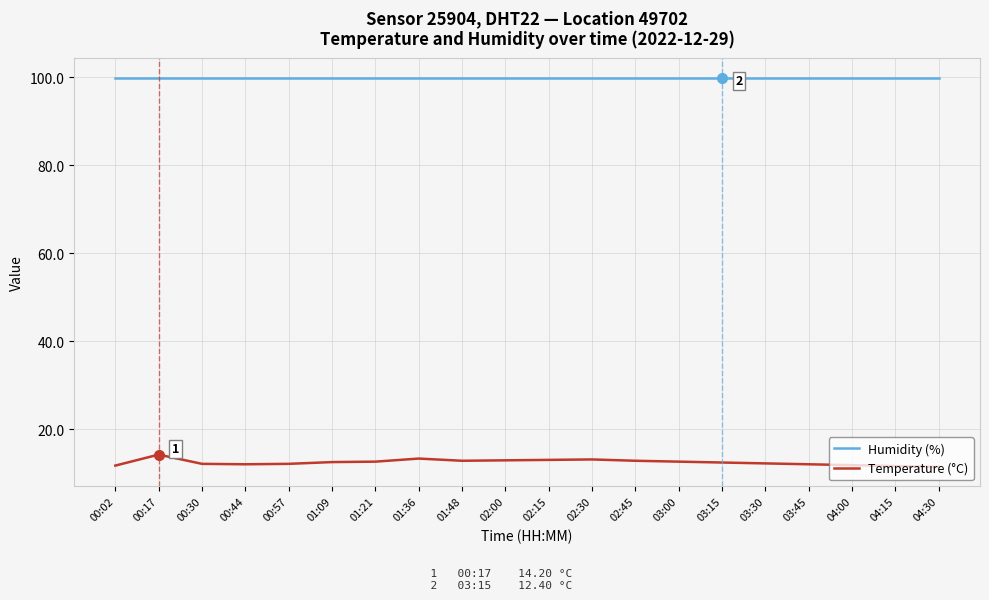

At 02:00, list the series in order from smallest to largest.

Temperature (°C), Humidity (%)